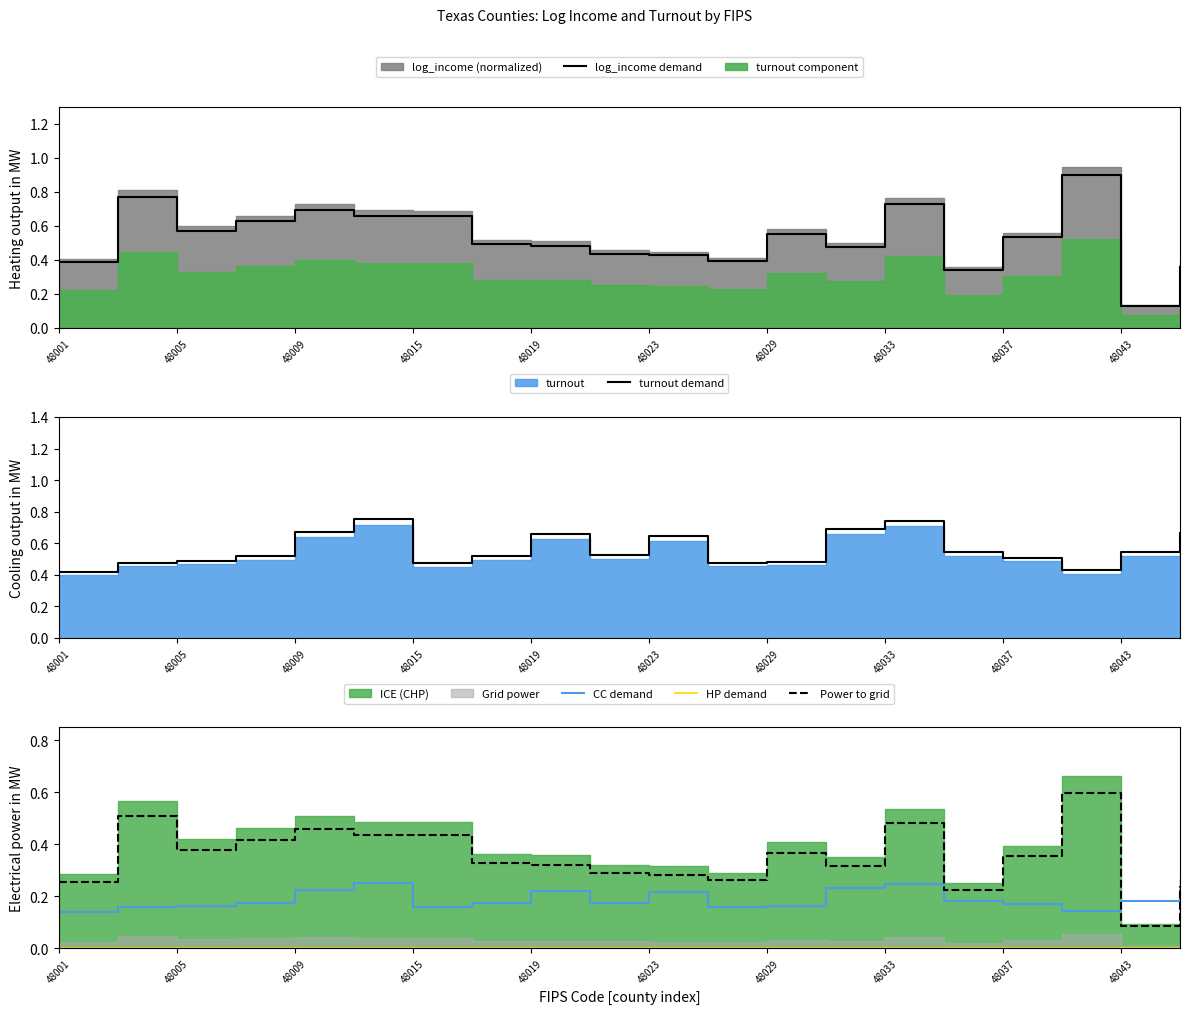

What is the value of the turnout demand point at the 6th from the left?

0.8